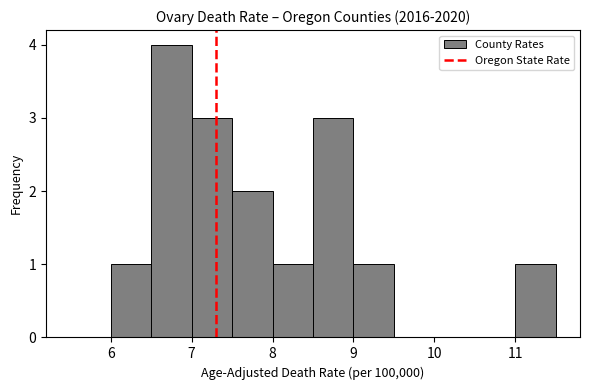

Over which range of the x-axis is the bar tallest?

6.5 to 7.0